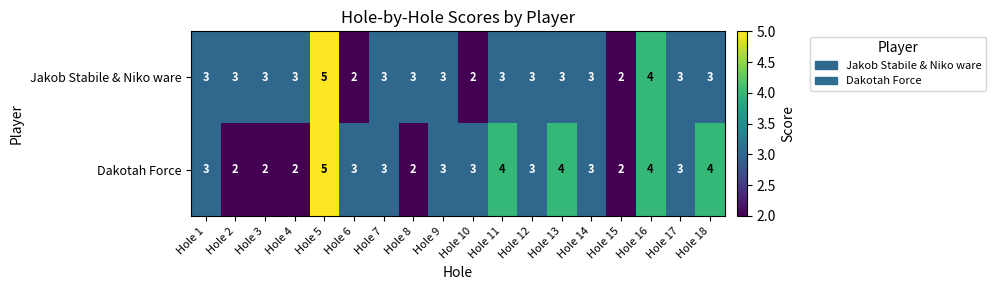

What is the difference between the maximum and minimum values in the Jakob Stabile & Niko ware series?

3